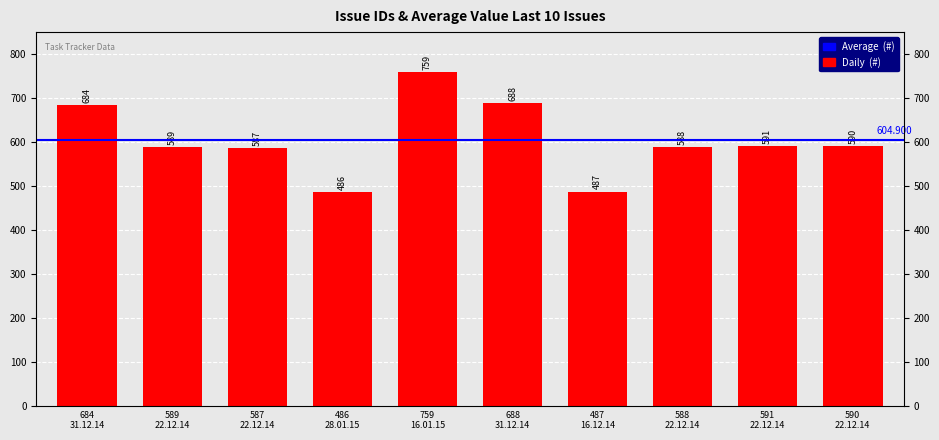

Rank the categories by value from highest to lowest.

759 16.01.15, 688 31.12.14, 684 31.12.14, 591 22.12.14, 590 22.12.14, 589 22.12.14, 588 22.12.14, 587 22.12.14, 487 16.12.14, 486 28.01.15